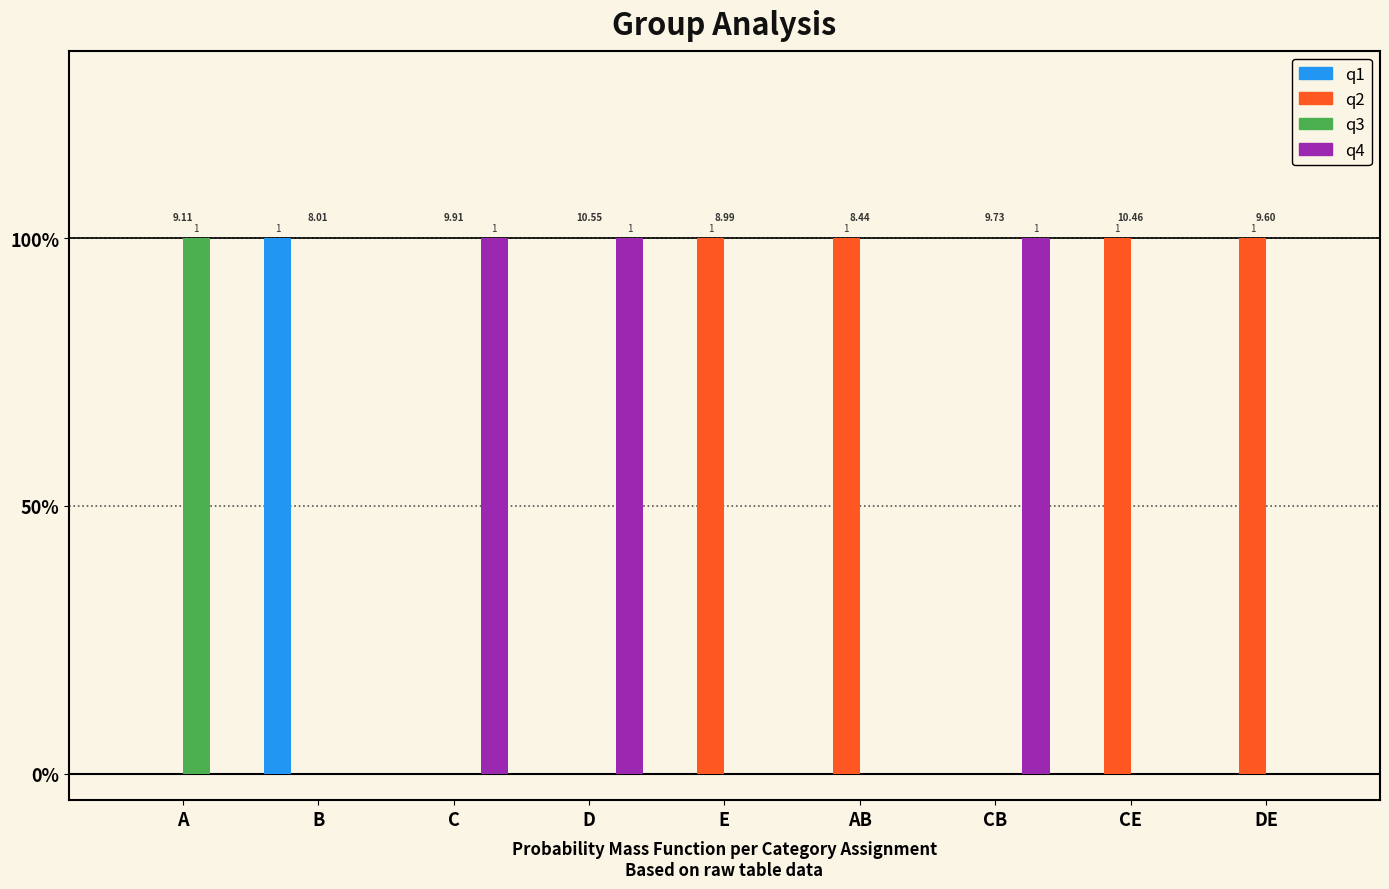

What is the label of the 7th bar from the right?

C